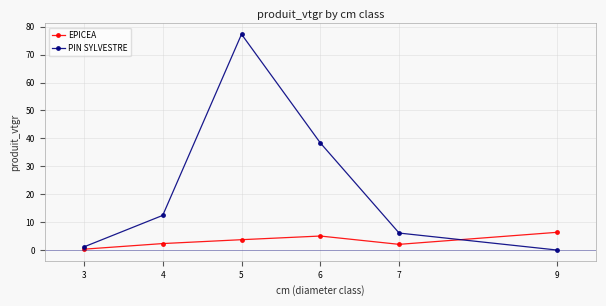

What are all the series names shown in the legend?

EPICEA, PIN SYLVESTRE